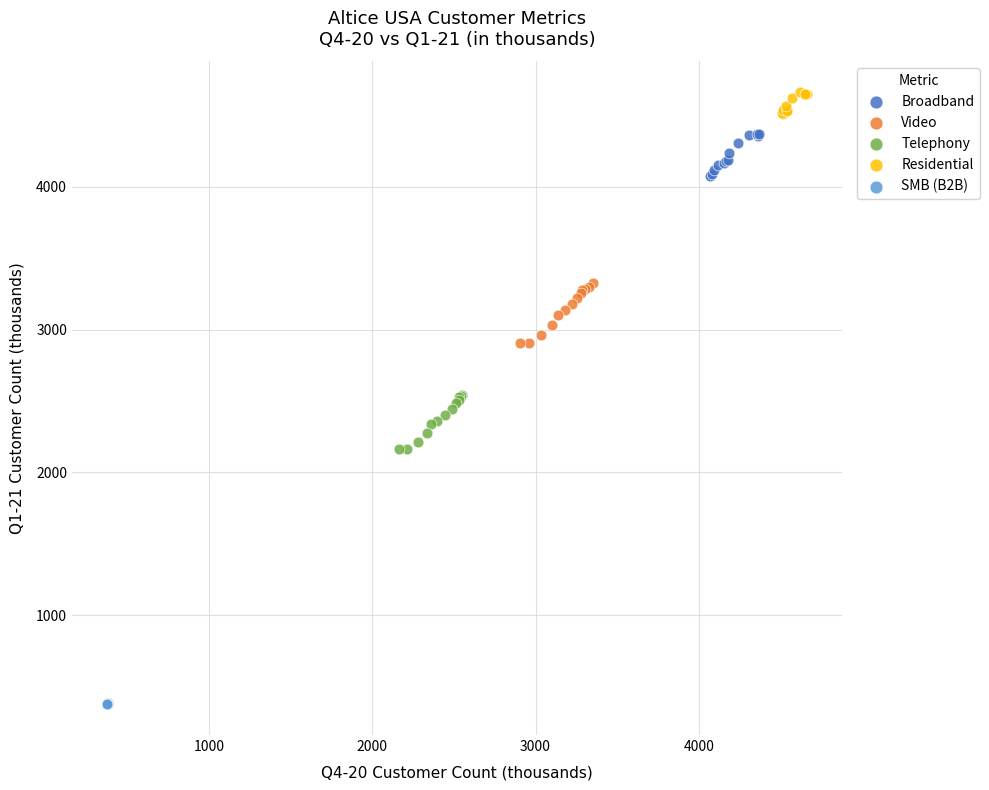

What are all the series names shown in the legend?

Broadband, Video, Telephony, Residential, SMB (B2B)